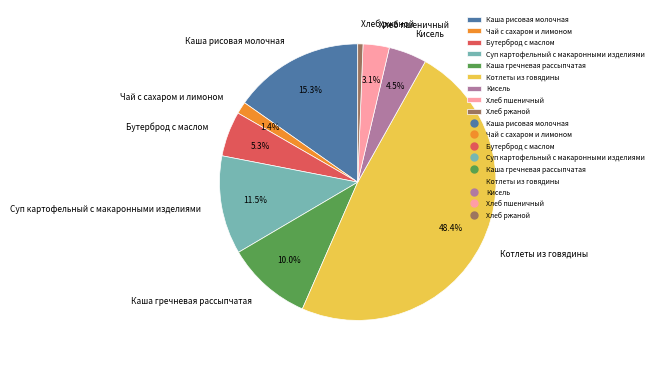

Which has a higher value, Хлеб пшеничный or Суп картофельный с макаронными изделиями?

Суп картофельный с макаронными изделиями